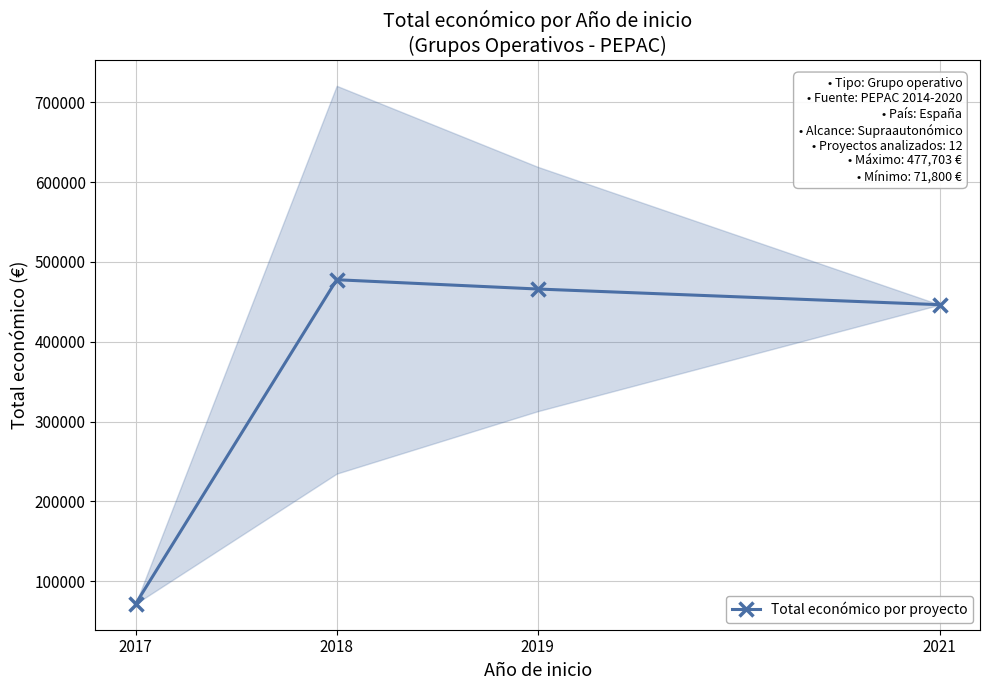

What is the value of the 3rd point from the left?

466073.2